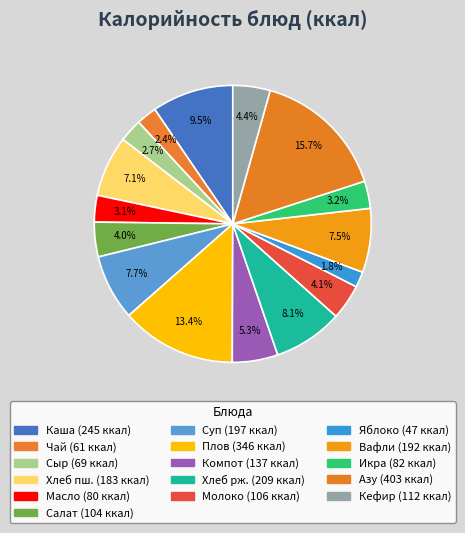

Count the number of slices in the pie.

16